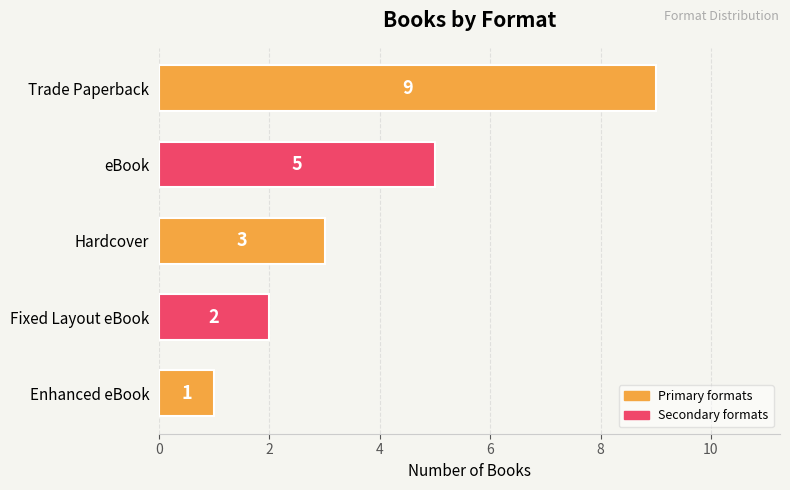

Rank the categories by value from highest to lowest.

Trade Paperback, eBook, Hardcover, Fixed Layout eBook, Enhanced eBook